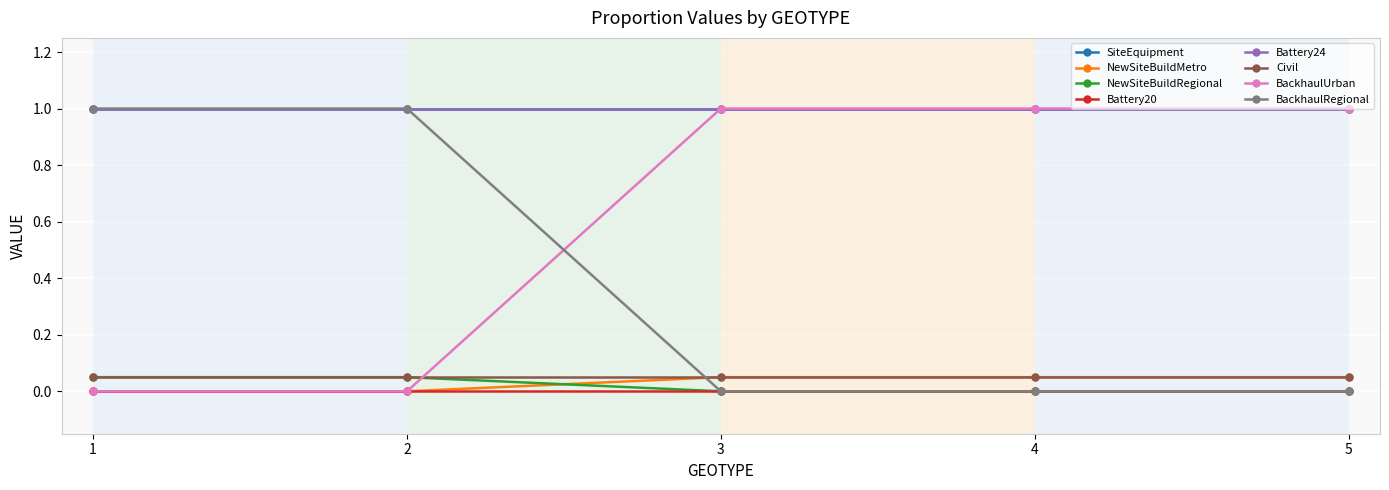

Does the chart have visible grid lines?

Yes